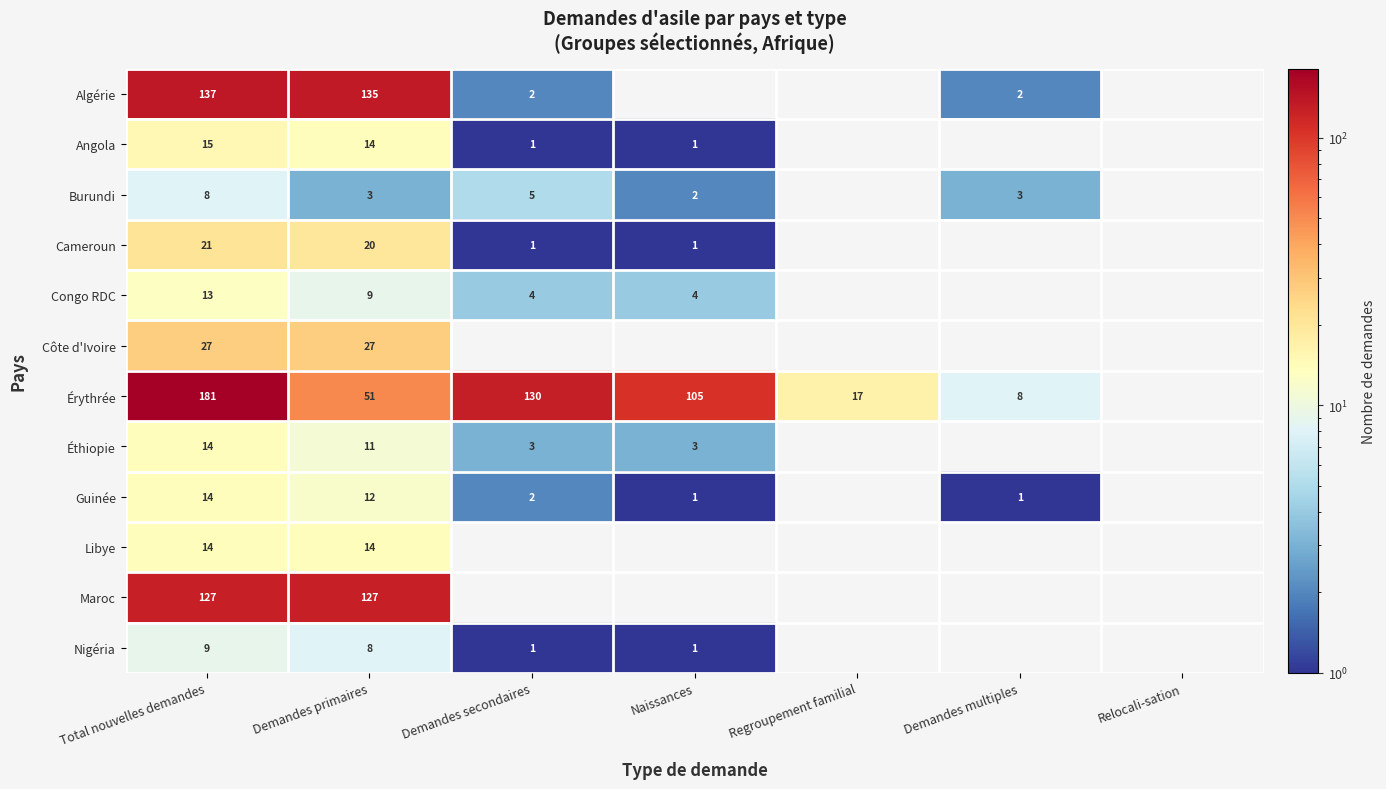

The value of Burundi at Demandes secondaires is 7. True or false?

False